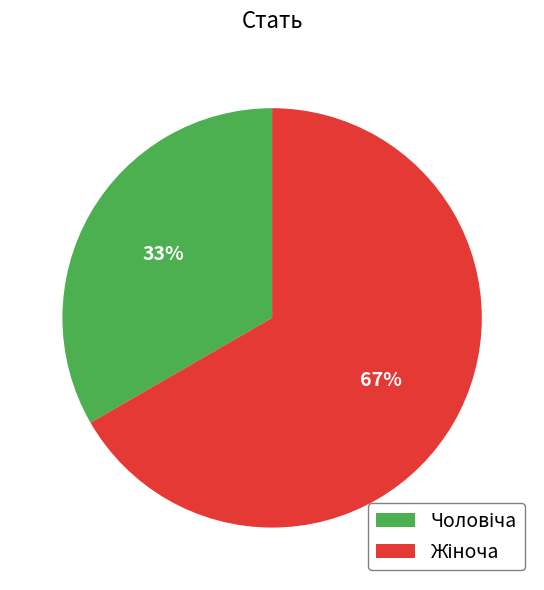

To the nearest percent, what is the average slice percentage?

50%